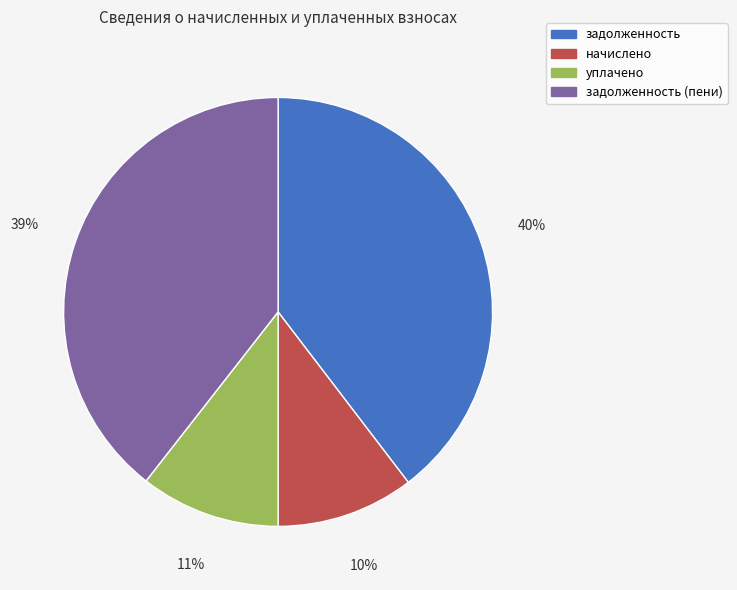

Does задолженность account for over 50% of the chart?

No